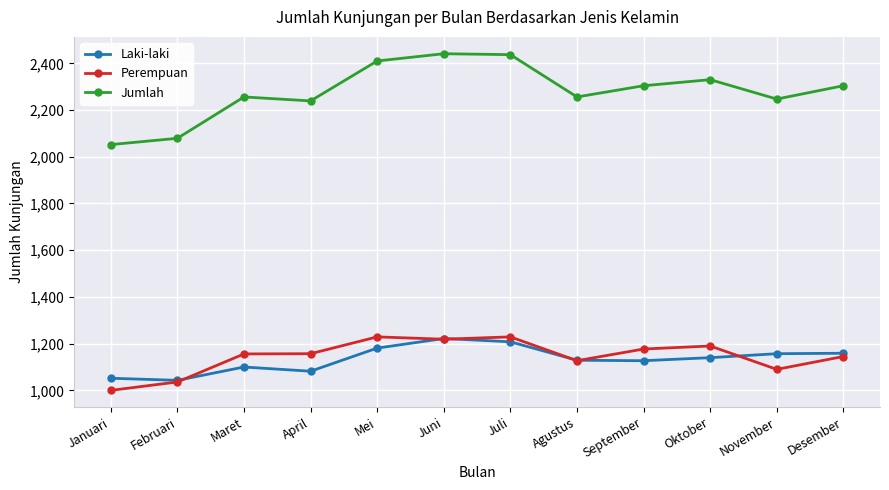

True or false: Jumlah and Laki-laki intersect in this chart.

False